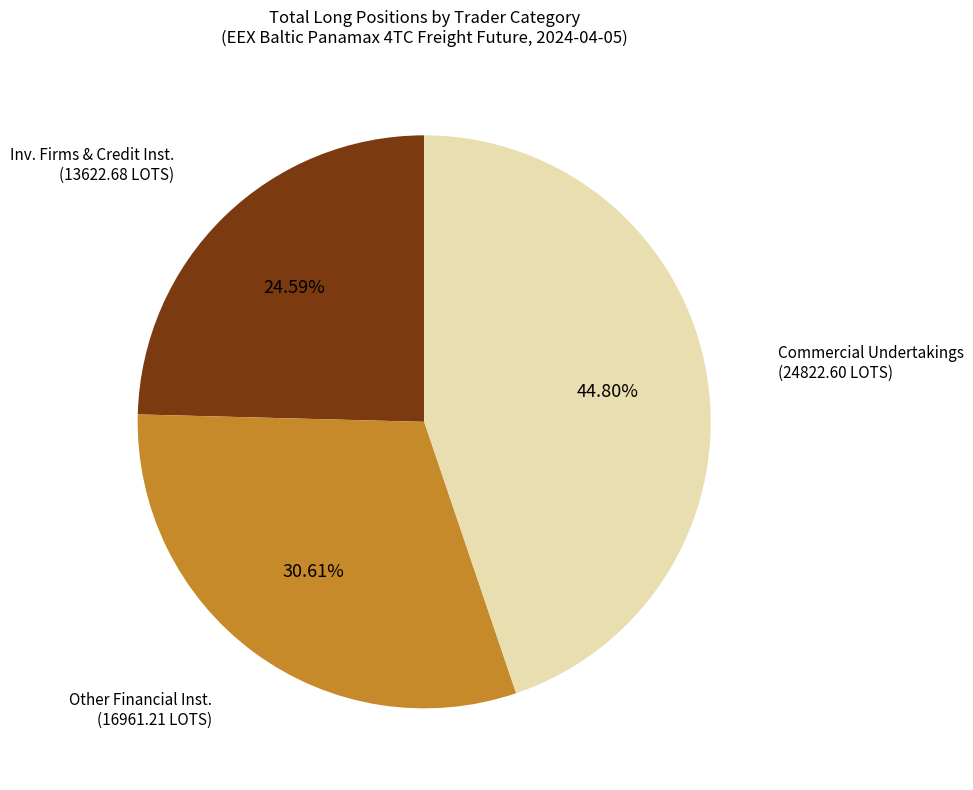

Does any single category account for the majority?

No